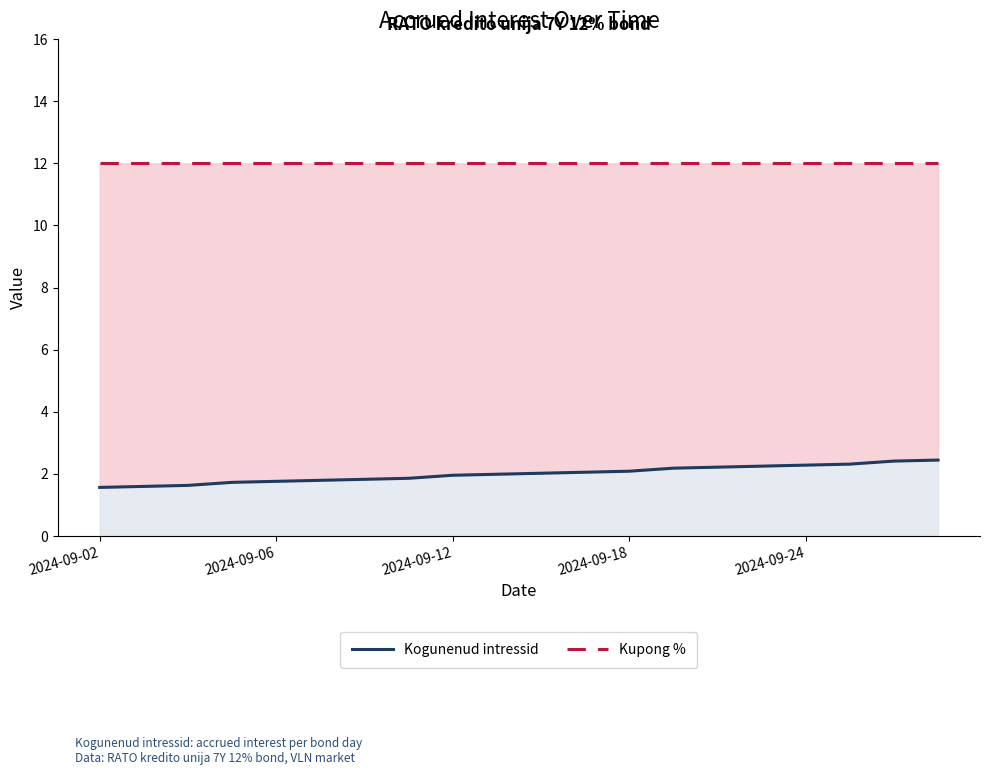

Reading left to right, list all the values displayed in this chart.

Kogunenud intressid: 1.6	1.6	1.6	1.7	1.8	1.8	1.8	1.9	2.0	2.0	2.0	2.1	2.1	2.2	2.2	2.2	2.3	2.3	2.4	2.4
Kupong %: 12.0	12.0	12.0	12.0	12.0	12.0	12.0	12.0	12.0	12.0	12.0	12.0	12.0	12.0	12.0	12.0	12.0	12.0	12.0	12.0